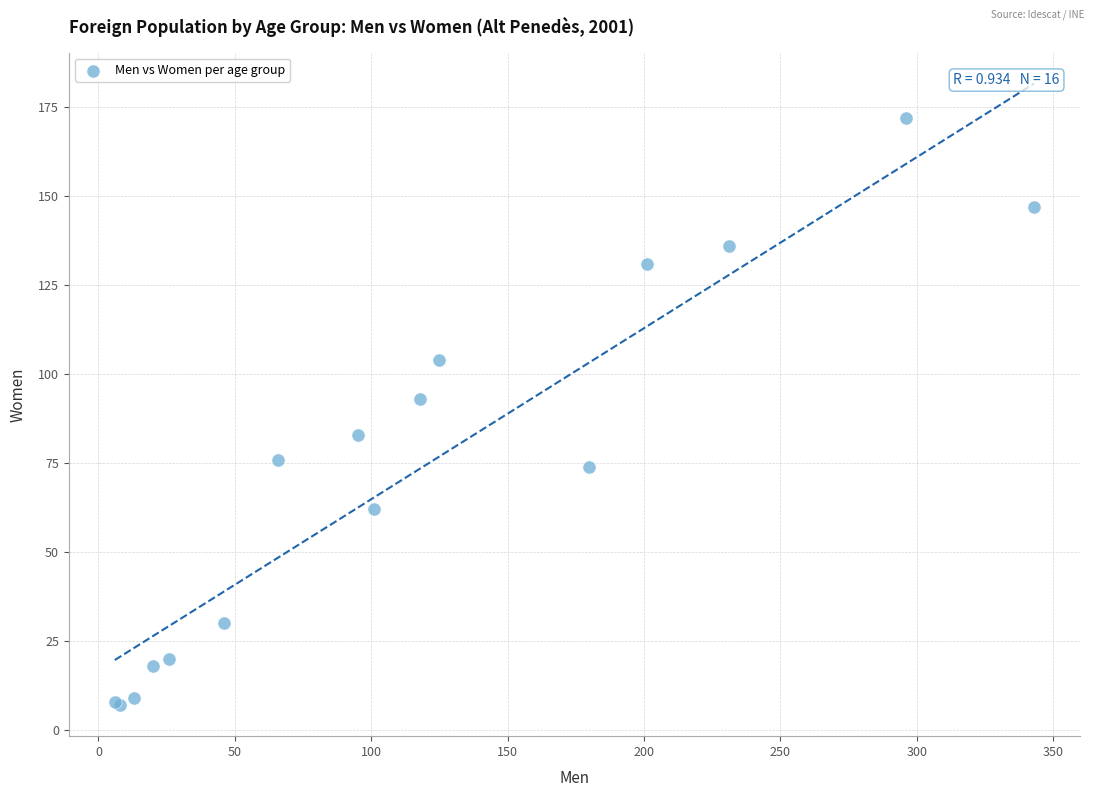

What Y value in the scatter plot is closest to 89?

93